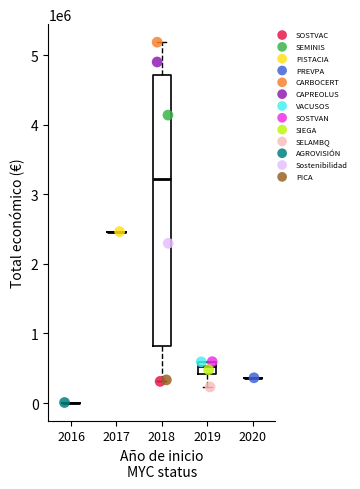

Which series reaches the minimum Y coordinate?

AGROVISIÓN